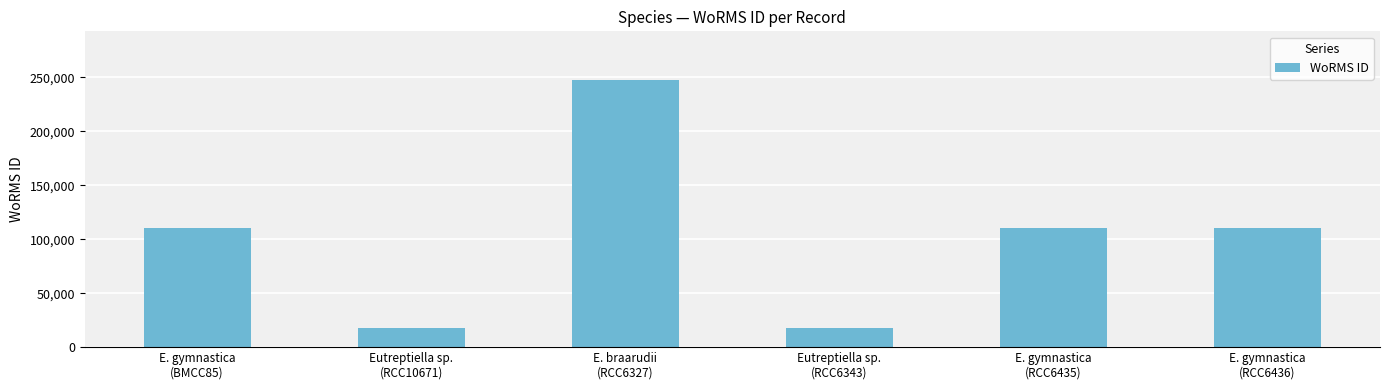

What is the ratio of the value at Eutreptiella sp.
(RCC10671) to the value at Eutreptiella sp.
(RCC6343)?

1.0